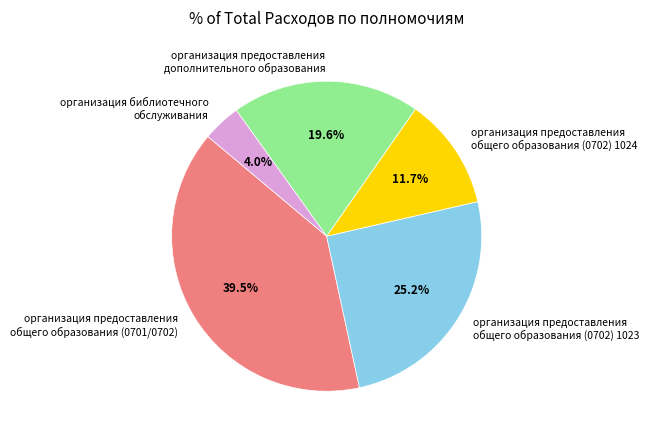

What is the ratio of the value at организация предоставления общего образования (0702) 1024 to the value at организация предоставления общего образования (0701/0702)?

0.3